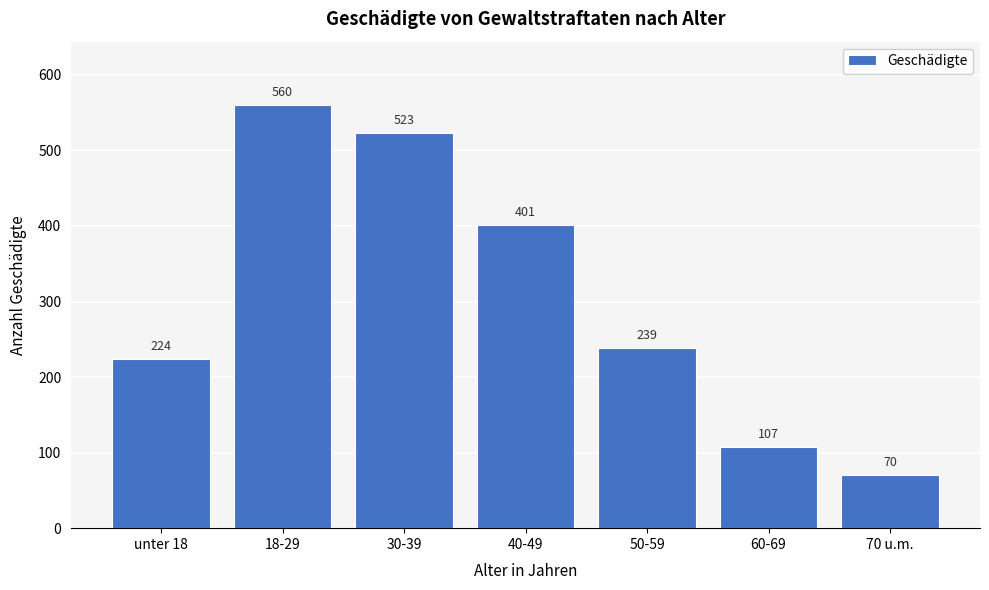

Reading left to right, what are all the values shown in this chart?

unter 18=224	18-29=560	30-39=523	40-49=401	50-59=239	60-69=107	70 u.m.=70